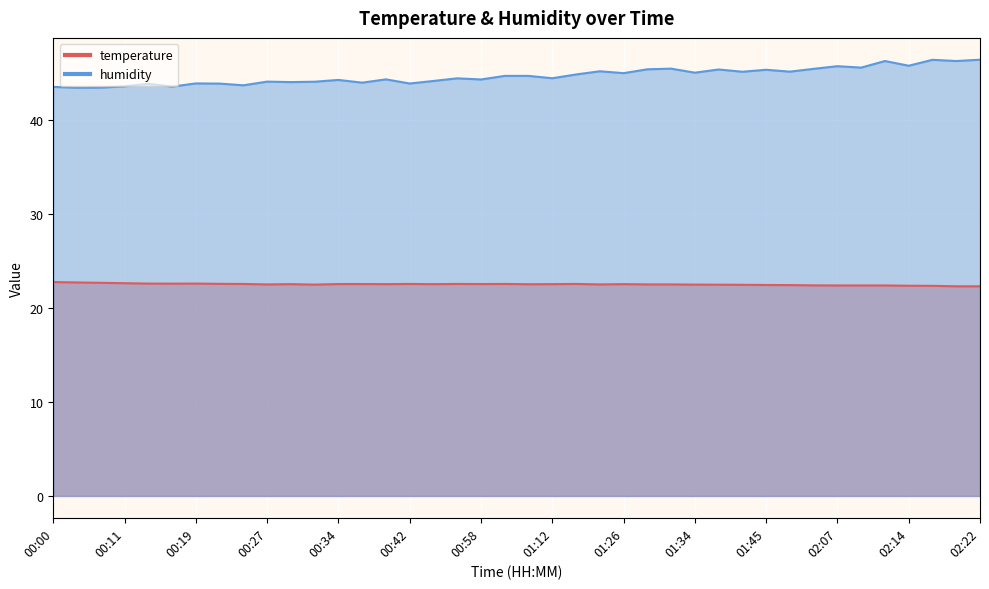

What is the label of the 26th point from the right?

00:39